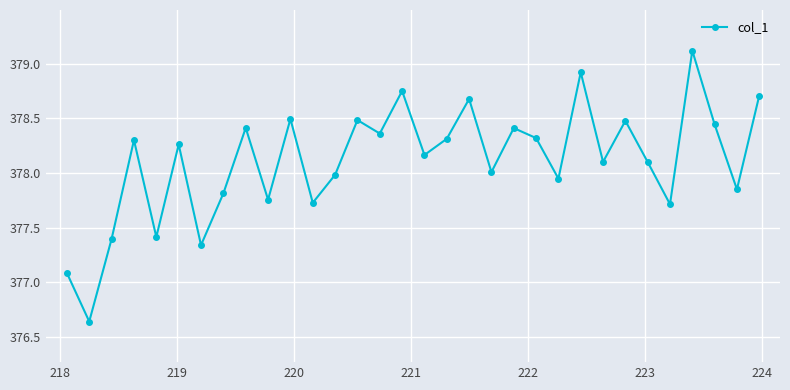

What is the difference between the maximum and minimum values?

2.5